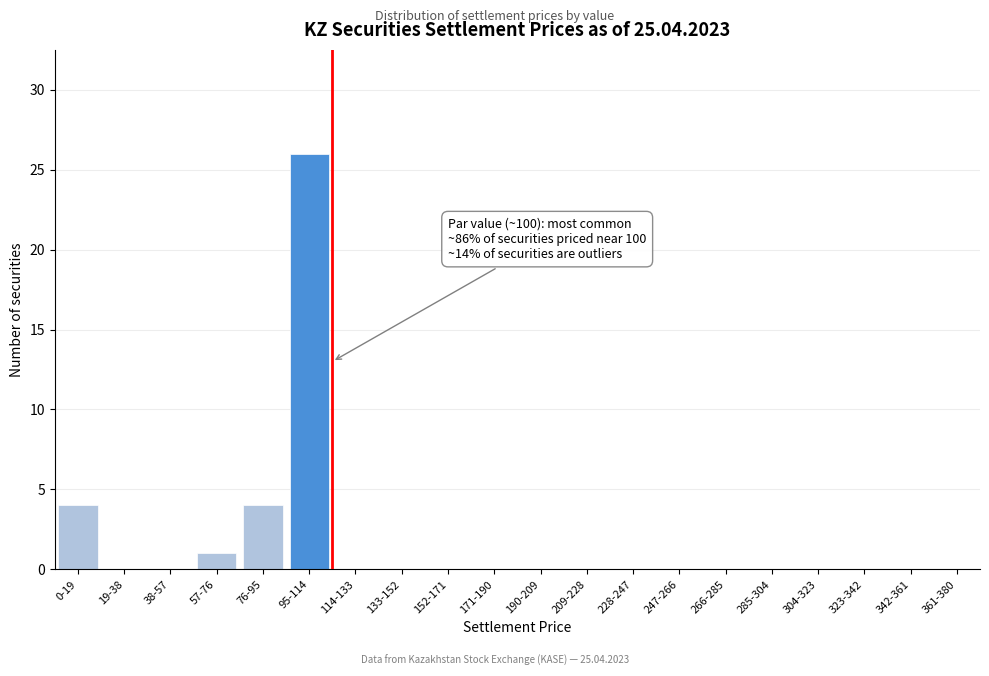

Reading right to left, extract all data points from this chart.

361-380=0	342-361=0	323-342=0	304-323=0	285-304=0	266-285=0	247-266=0	228-247=0	209-228=0	190-209=0	171-190=0	152-171=0	133-152=0	114-133=0	95-114=26	76-95=4	57-76=1	38-57=0	19-38=0	0-19=4